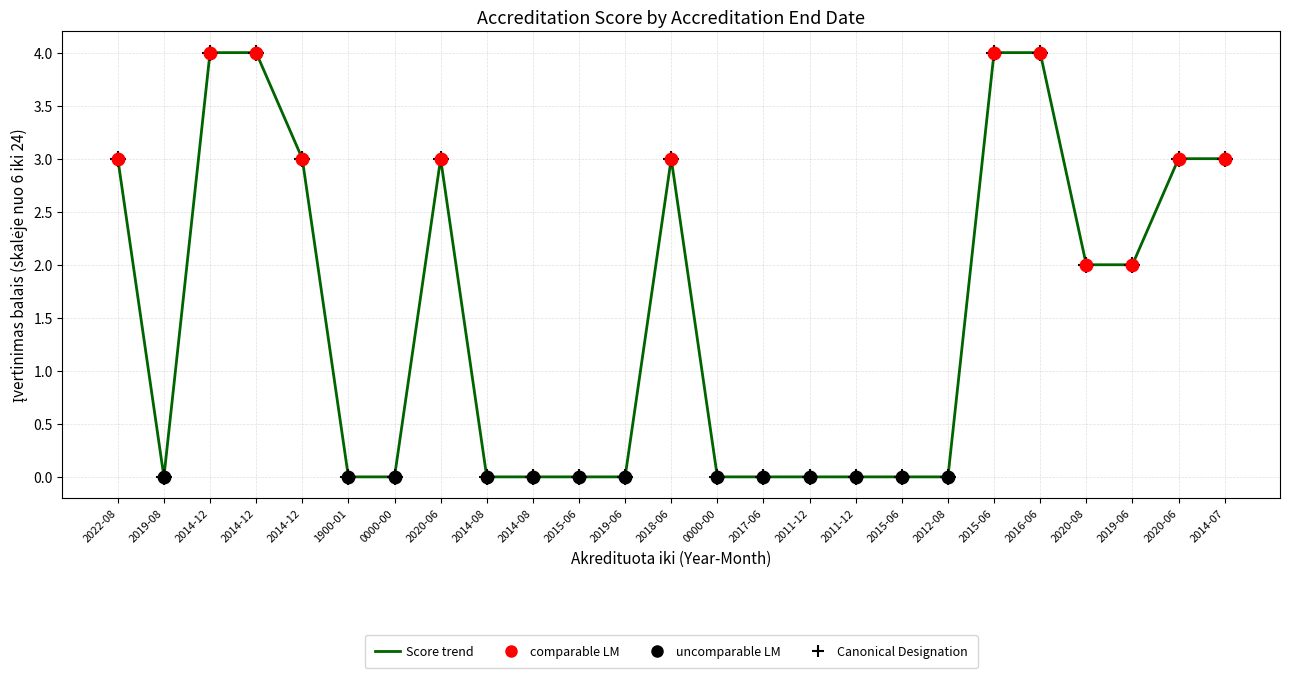

Which has a higher value, 2014-12 or 2014-08?

2014-12